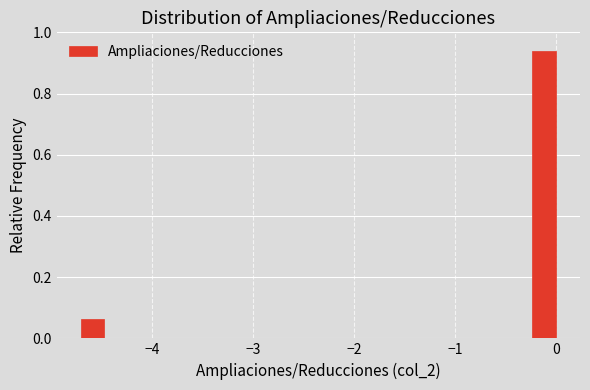

Read against the x-axis, roughly where is the centre of the tallest bar?

-0.1